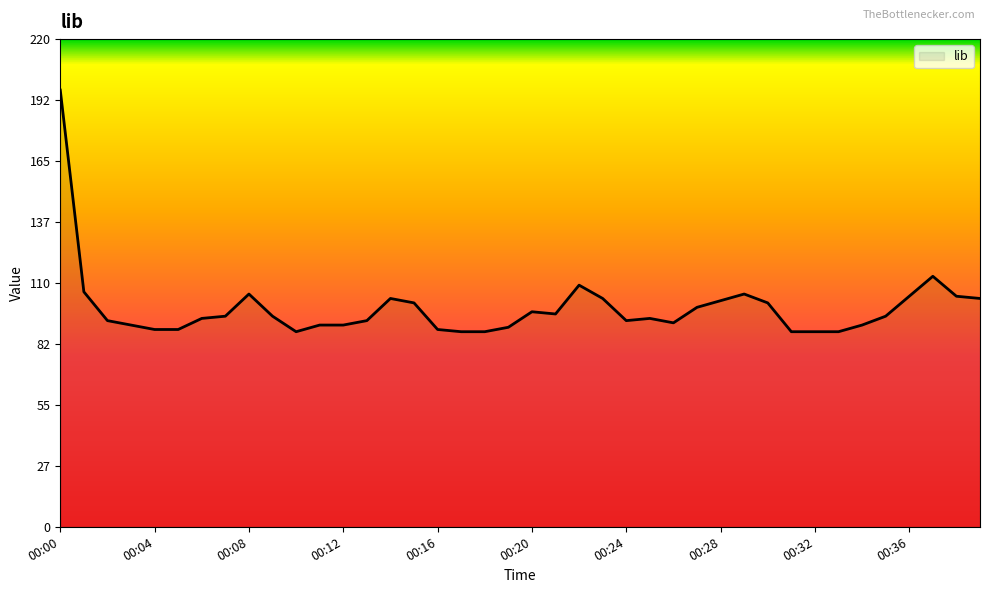

What is the difference between the maximum and minimum values?

109